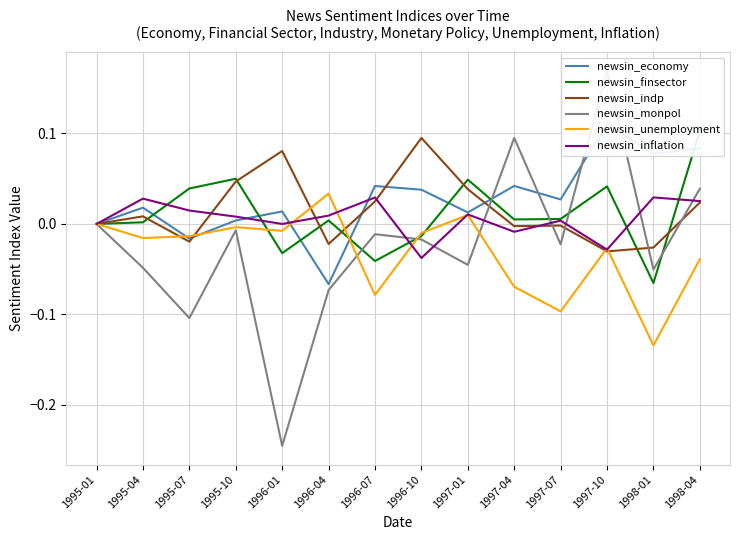

What is the label of the 9th point from the right?

1996-04